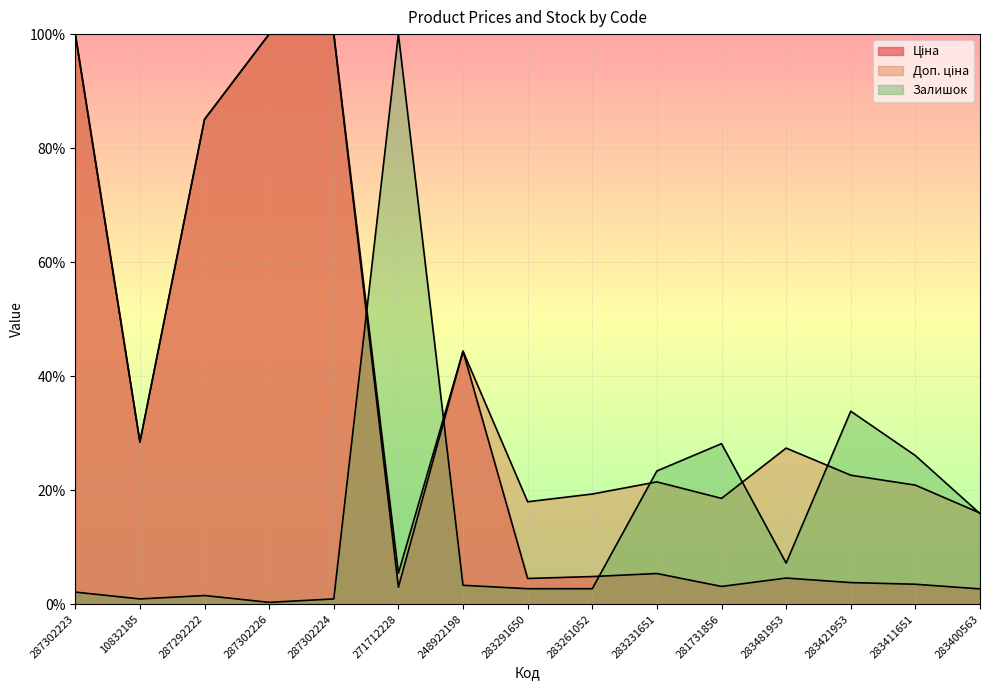

How many lines are shown in the chart?

3